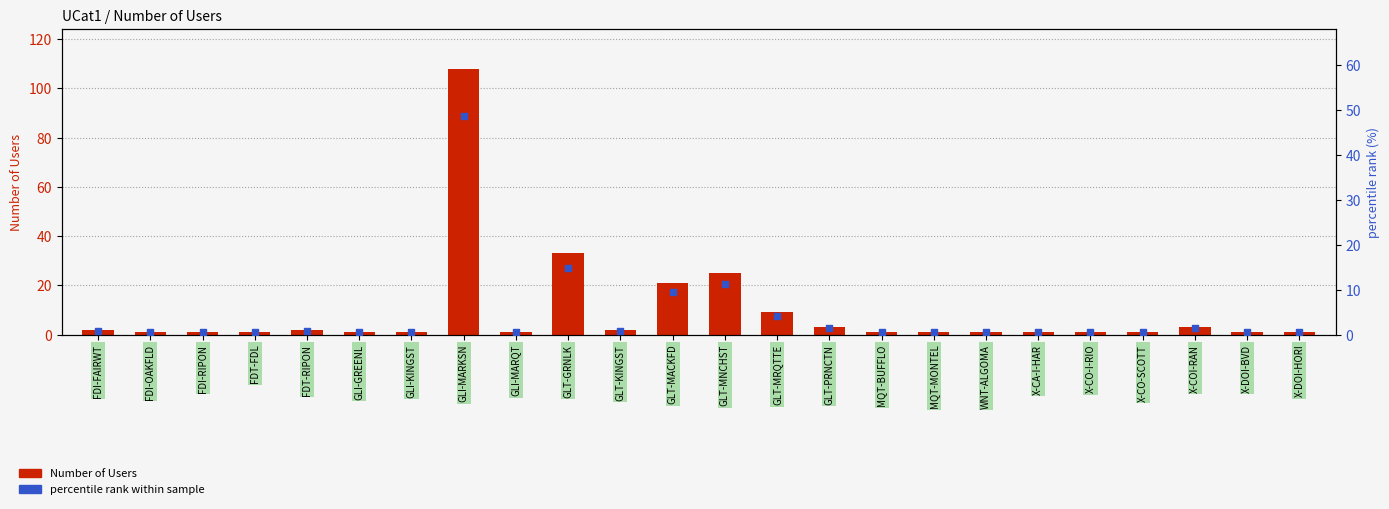

Which series has the widest spread of Y values?

Number of Users